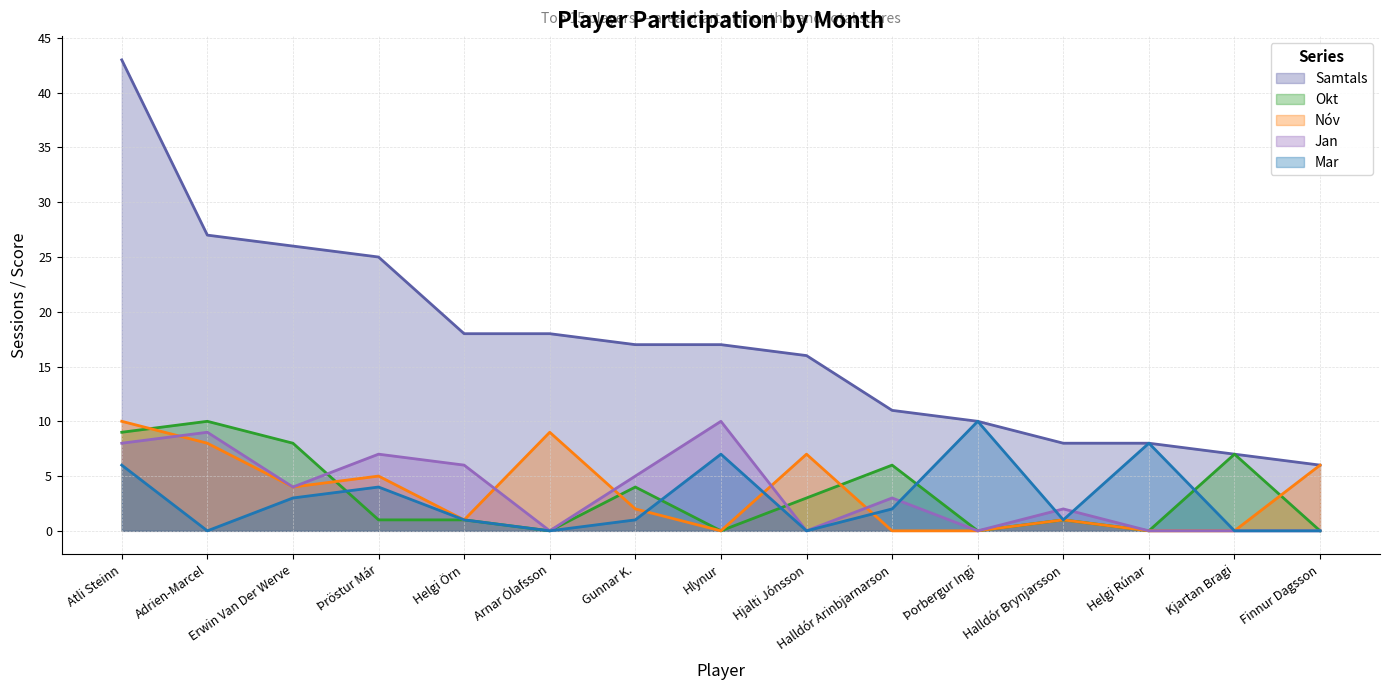

The Jan series shows 3 at Þröstur Már. True or false?

False